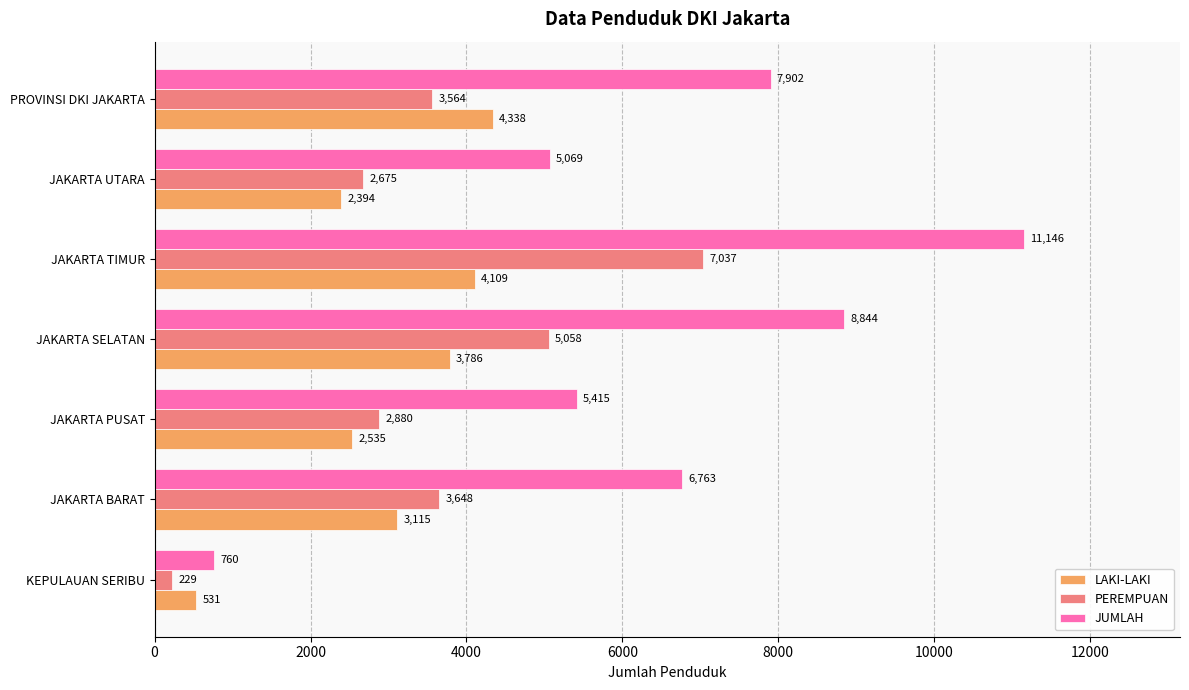

Is the value of JUMLAH at PROVINSI DKI JAKARTA greater than the value of PEREMPUAN at JAKARTA SELATAN?

Yes